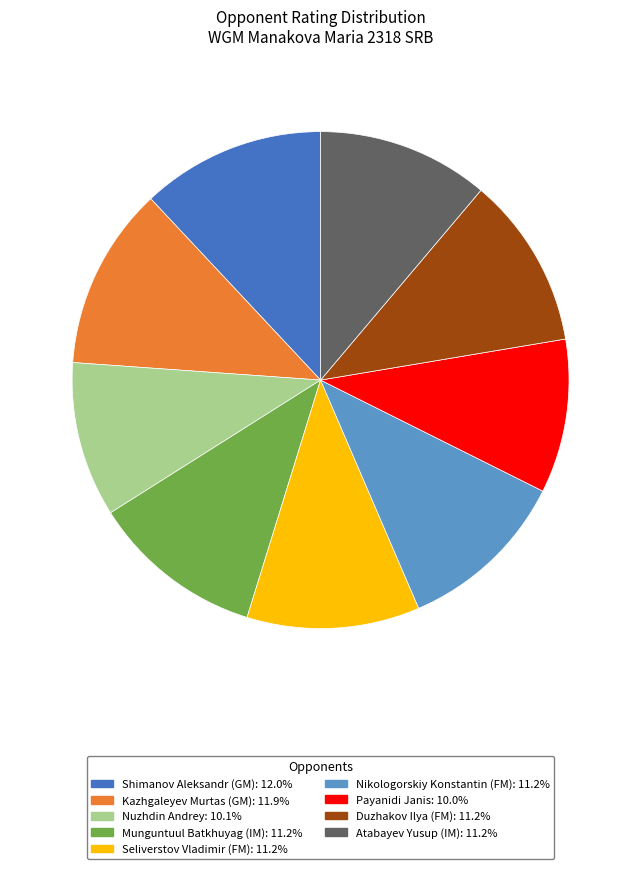

Do Atabayev Yusup (IM) and Shimanov Aleksandr (GM) together represent more than half of the pie?

No